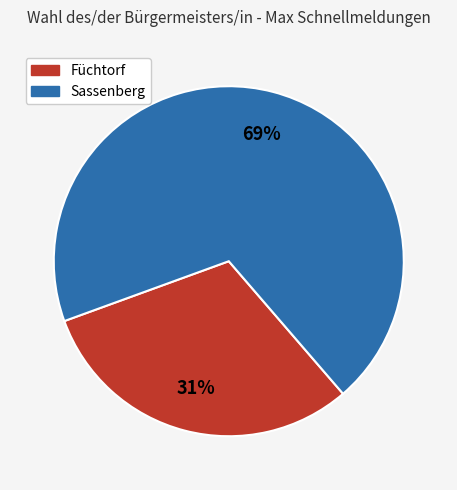

Does Füchtorf account for over 50% of the chart?

No